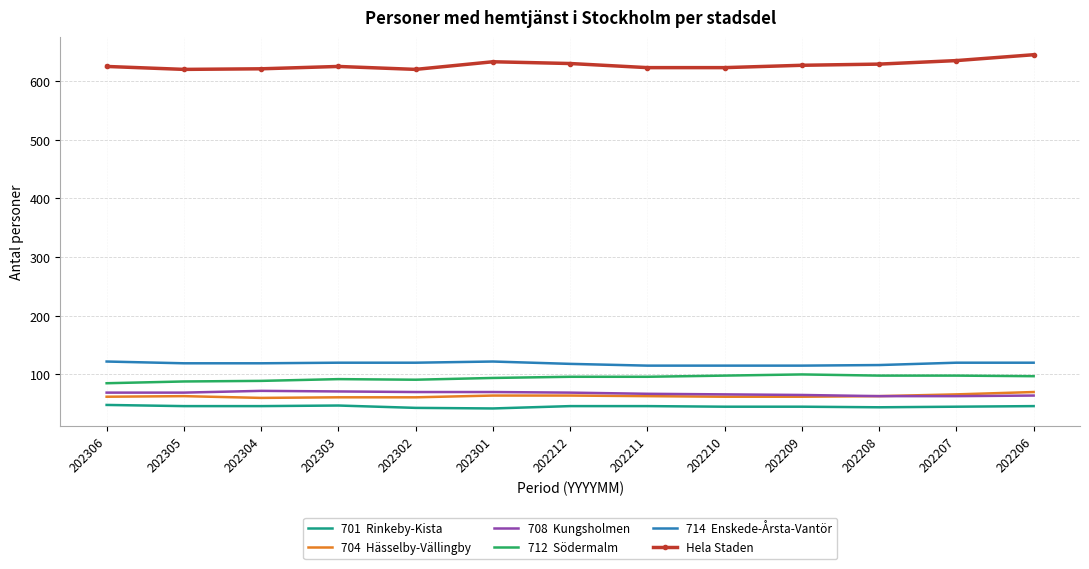

What is the total value across all series at 202306?

1011